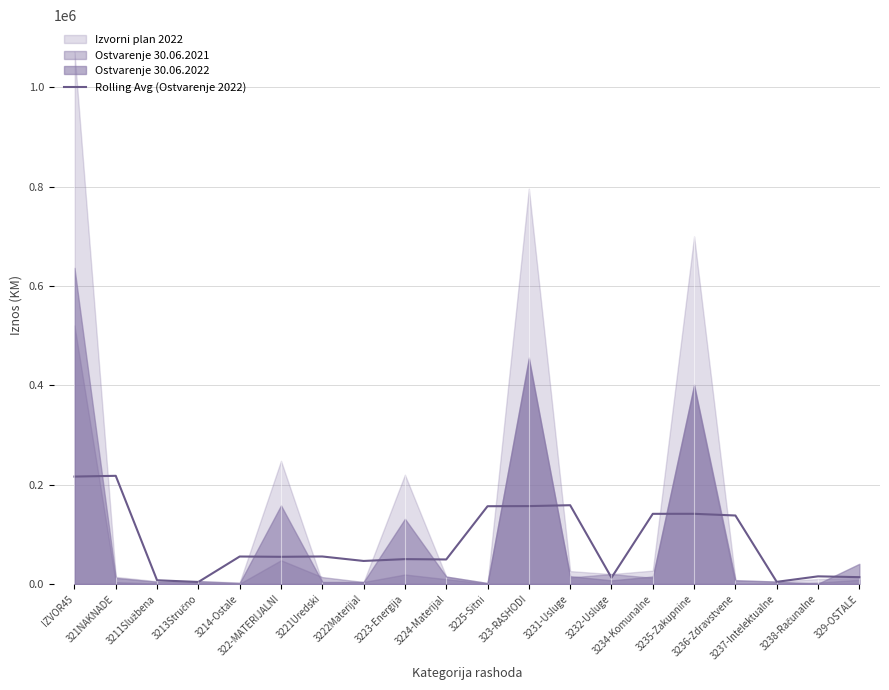

Where is the data nearest to the value 111002?

3236-Zdravstvene